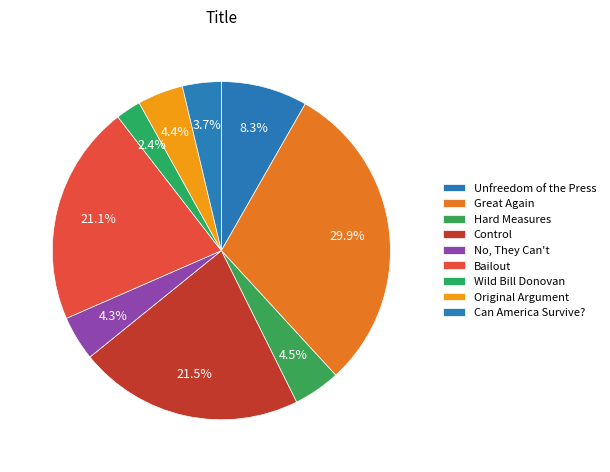

What is the change in value from Hard Measures to Can America Survive??

-14858880